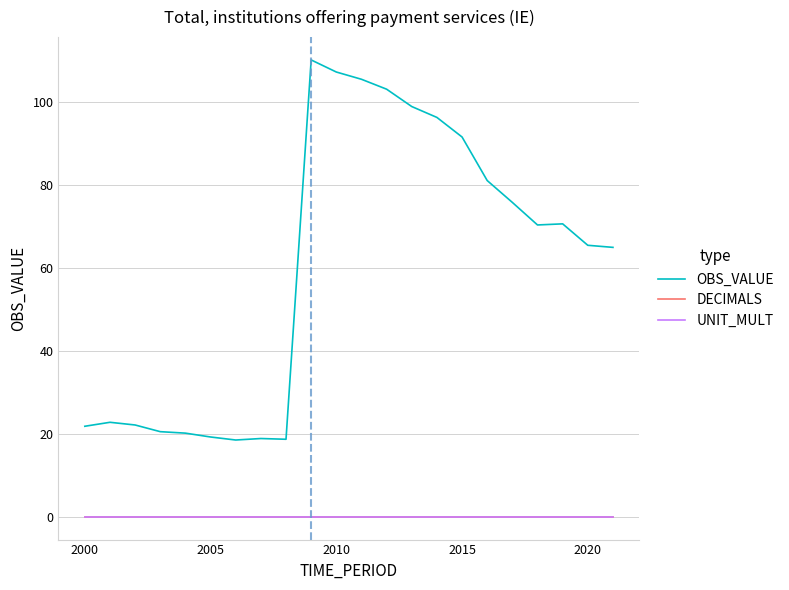

What is the sum of all OBS_VALUE values?

1323.7